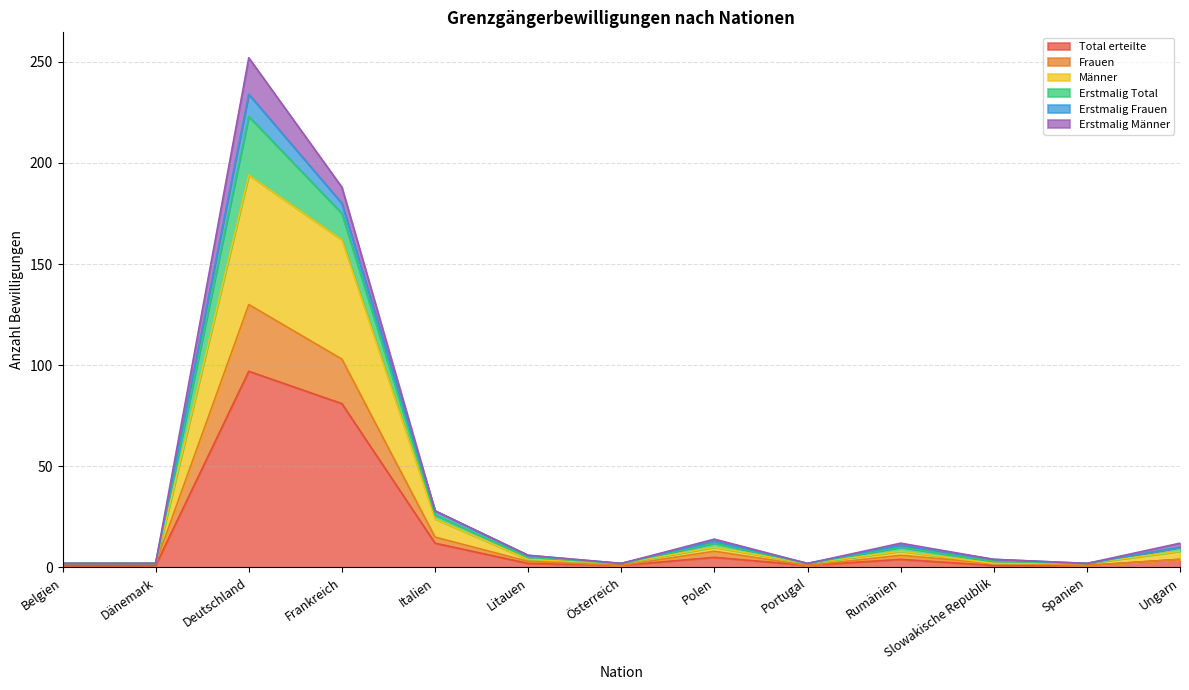

Is the value of Frauen at Slowakische Republik greater than the value of Männer at Dänemark?

Yes